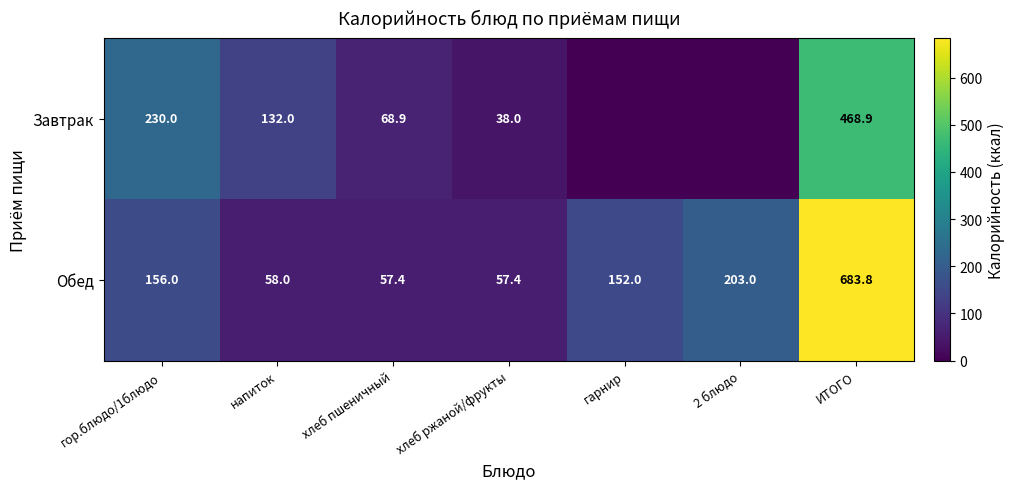

The value of Обед at напиток is 32.3. True or false?

False